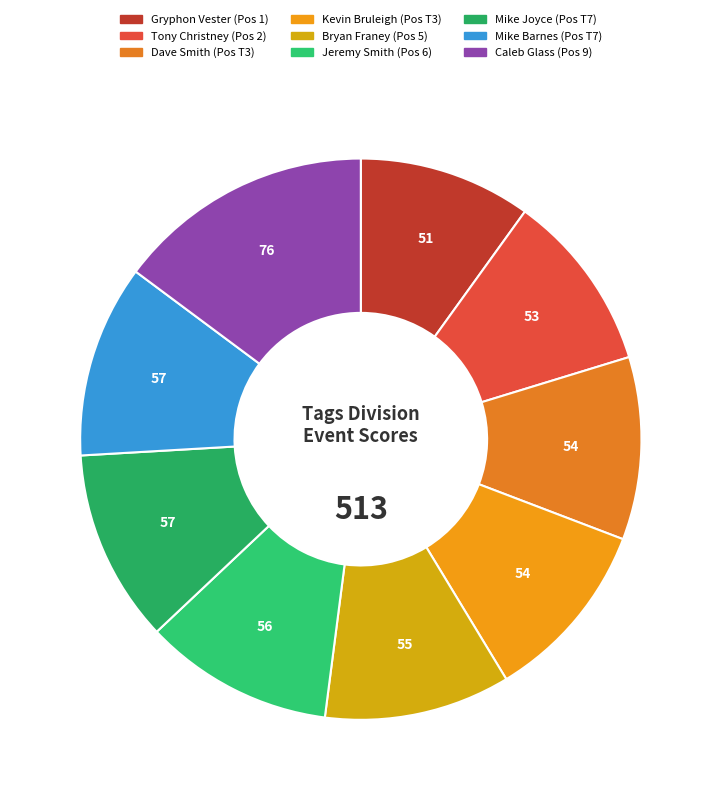

Which category has the smallest portion of the pie?

Gryphon Vester